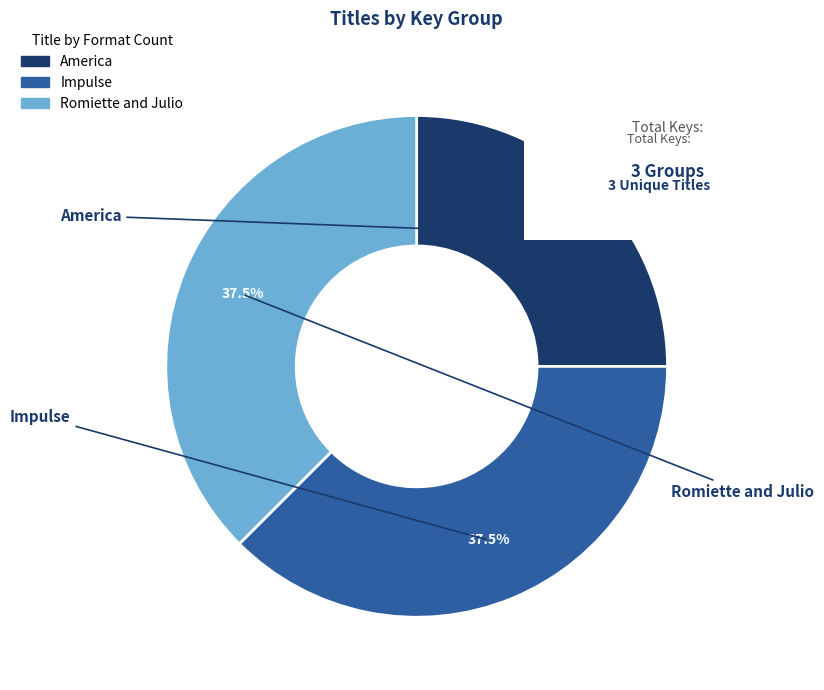

What is the total percentage of Impulse and Romiette and Julio?

75.0%